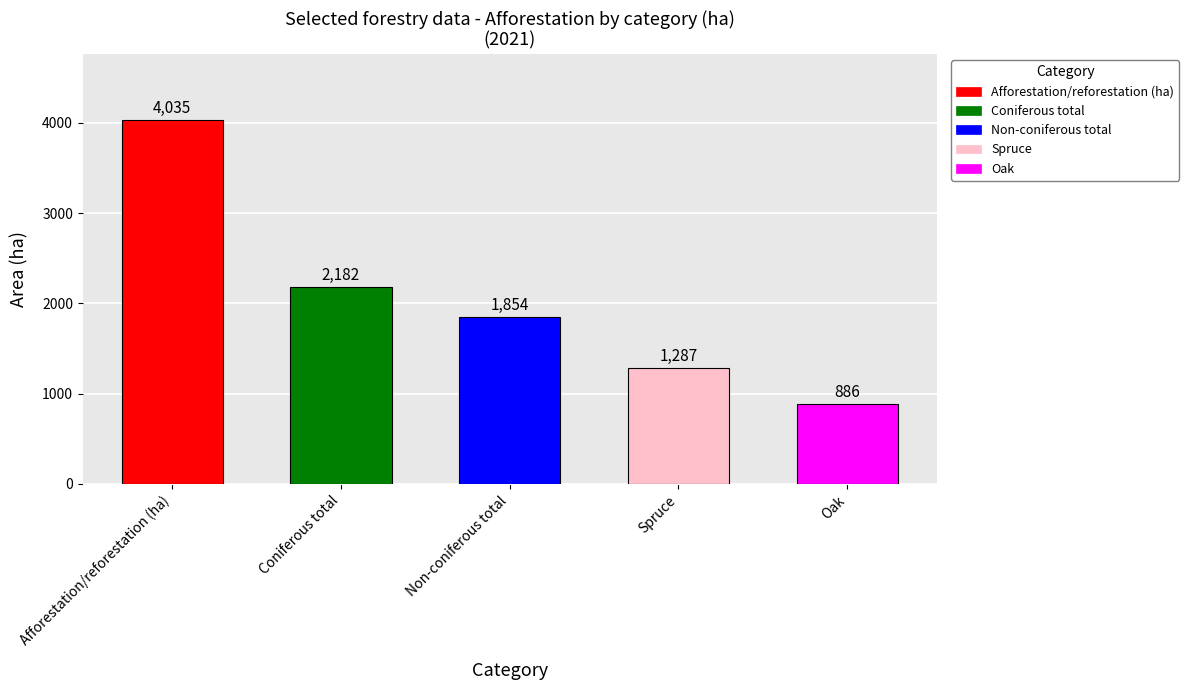

How many bars are there in each group?

5